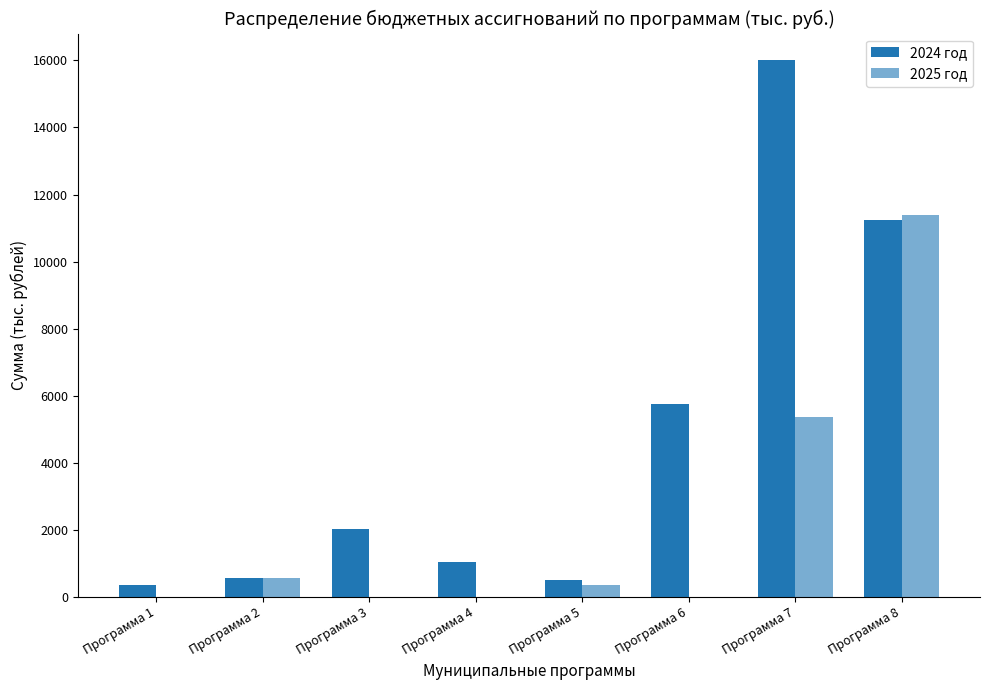

How many categories are shown in the chart?

8